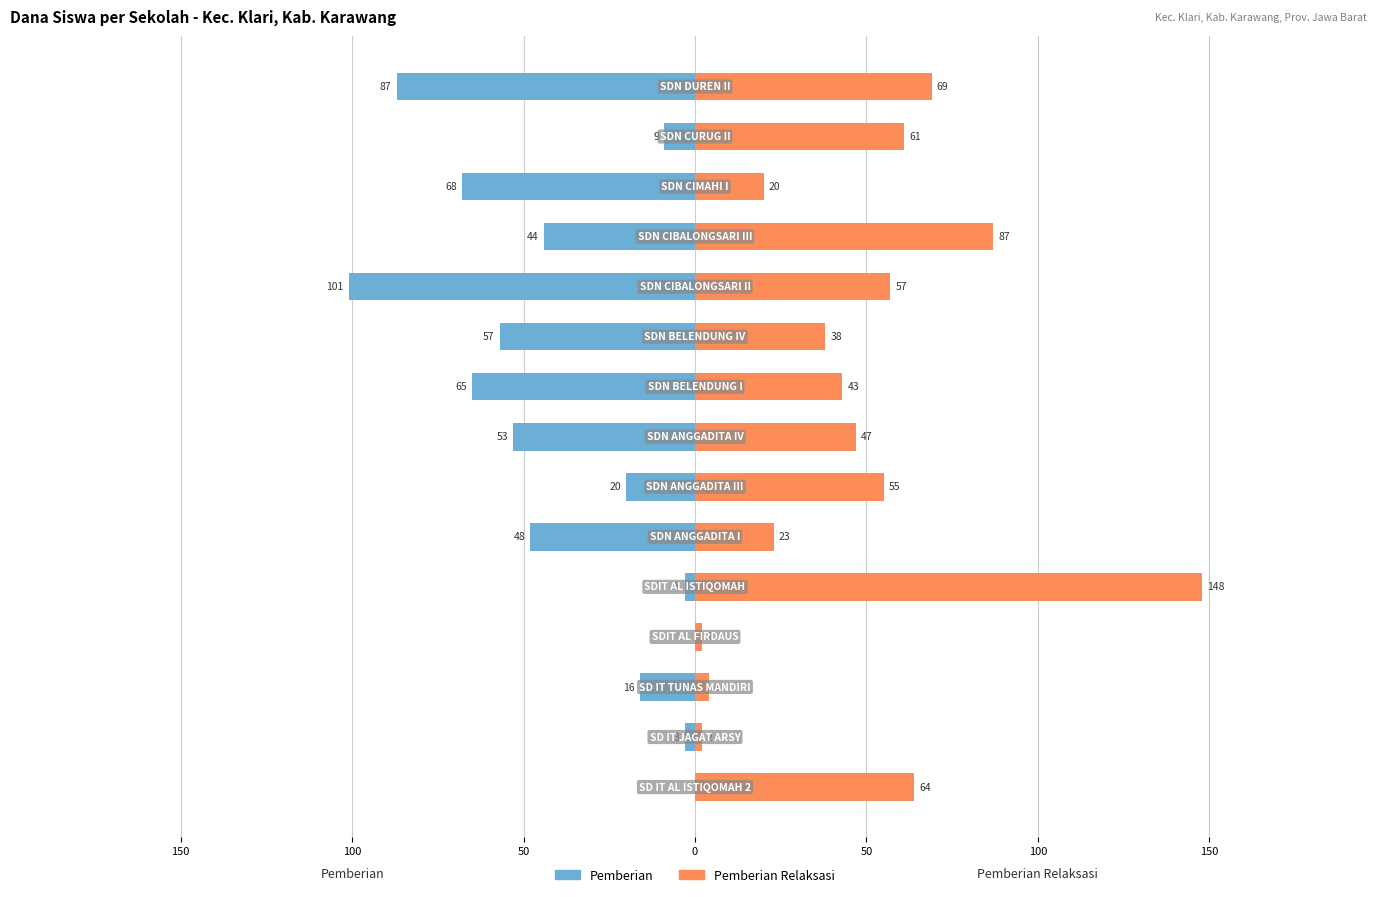

What are all the series names shown in the legend?

Pemberian, Pemberian Relaksasi